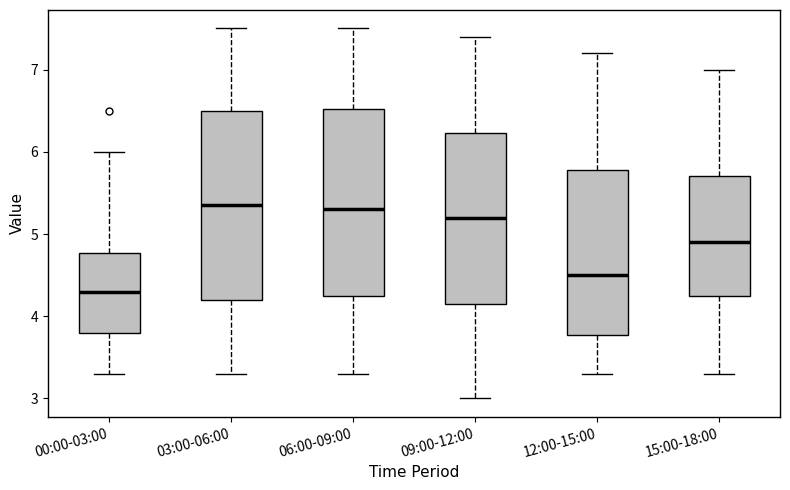

Reading left to right, read every box against the y-axis: the position of its median line, the range the box covers, and the ends of its whiskers. The values are not printed on the chart, so give them approximately, as read against the axis.

00:00-03:00: median 4.3, box 3.8 to 4.8, whiskers 3.3 to 6.0
03:00-06:00: median 5.4, box 4.2 to 6.5, whiskers 3.3 to 7.5
06:00-09:00: median 5.3, box 4.3 to 6.5, whiskers 3.3 to 7.5
09:00-12:00: median 5.2, box 4.2 to 6.2, whiskers 3.0 to 7.4
12:00-15:00: median 4.5, box 3.8 to 5.8, whiskers 3.3 to 7.2
15:00-18:00: median 4.9, box 4.3 to 5.7, whiskers 3.3 to 7.0